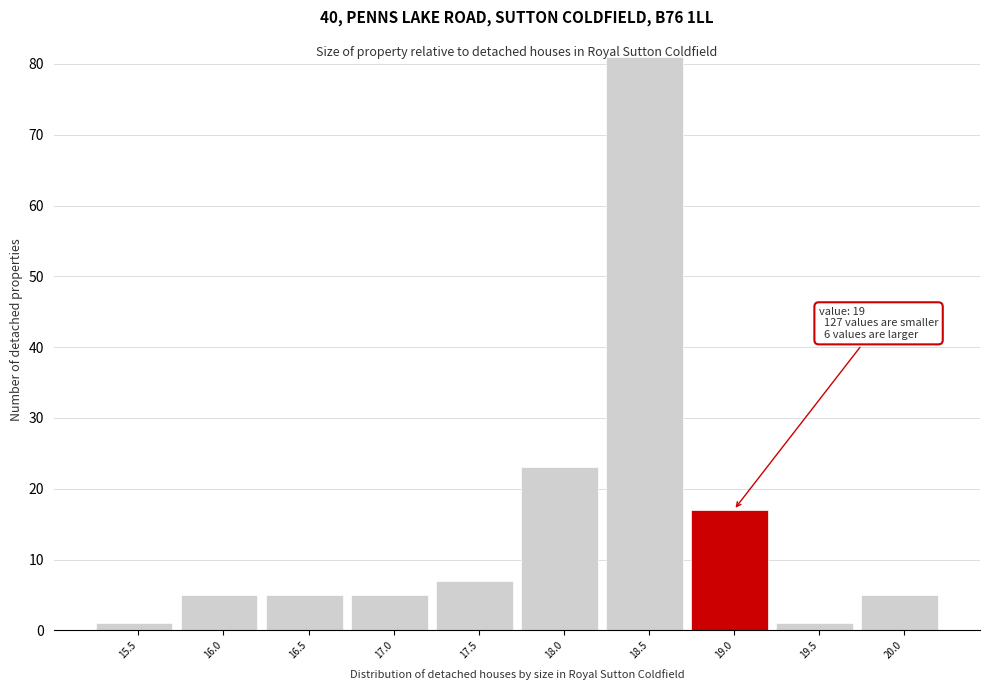

Between 17.0 and 18.5, which is larger?

18.5